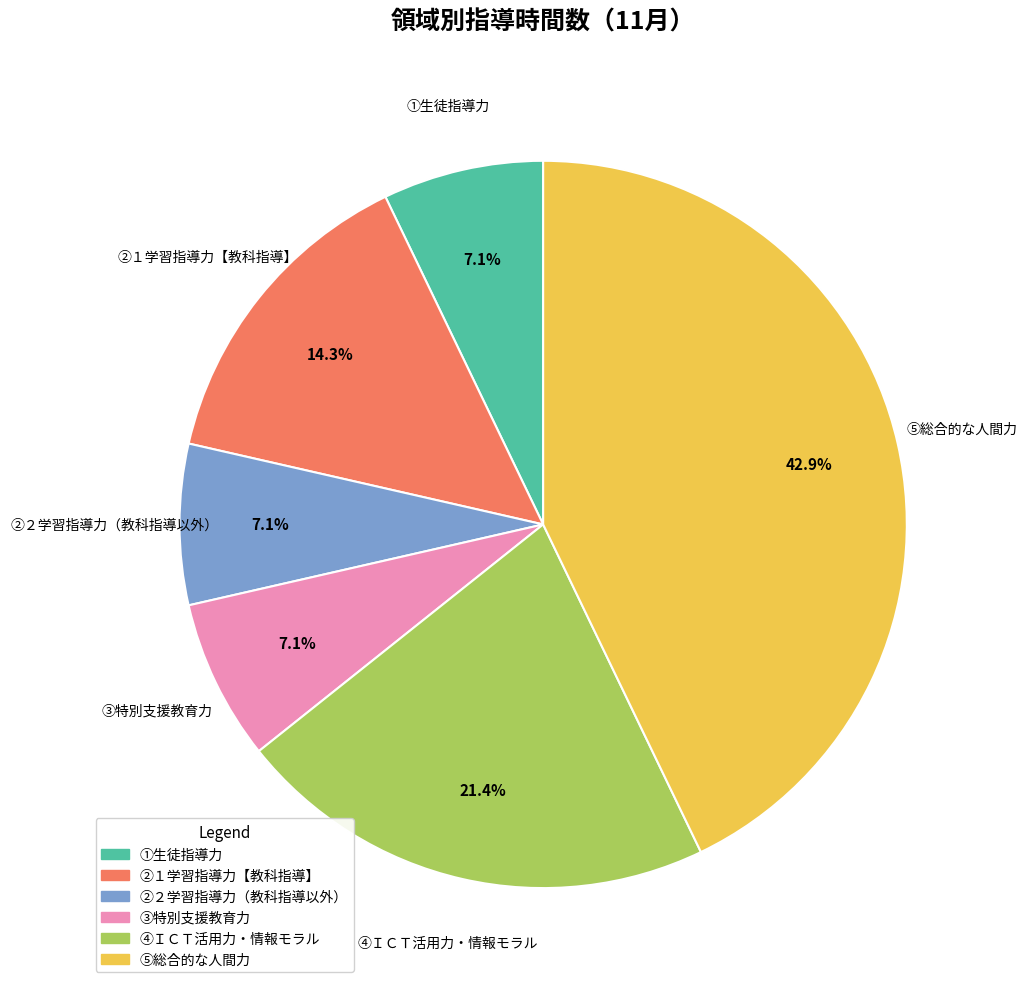

Count the number of slices in the pie.

6